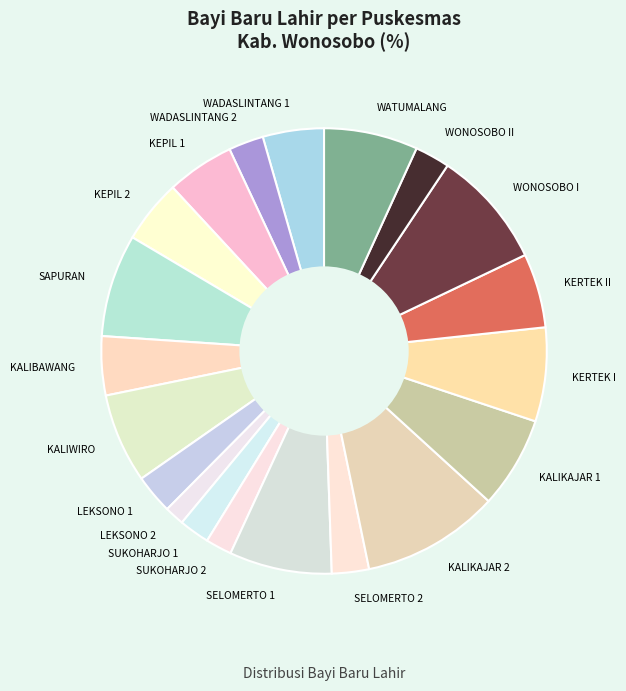

Which slice is the largest?

KALIKAJAR 2